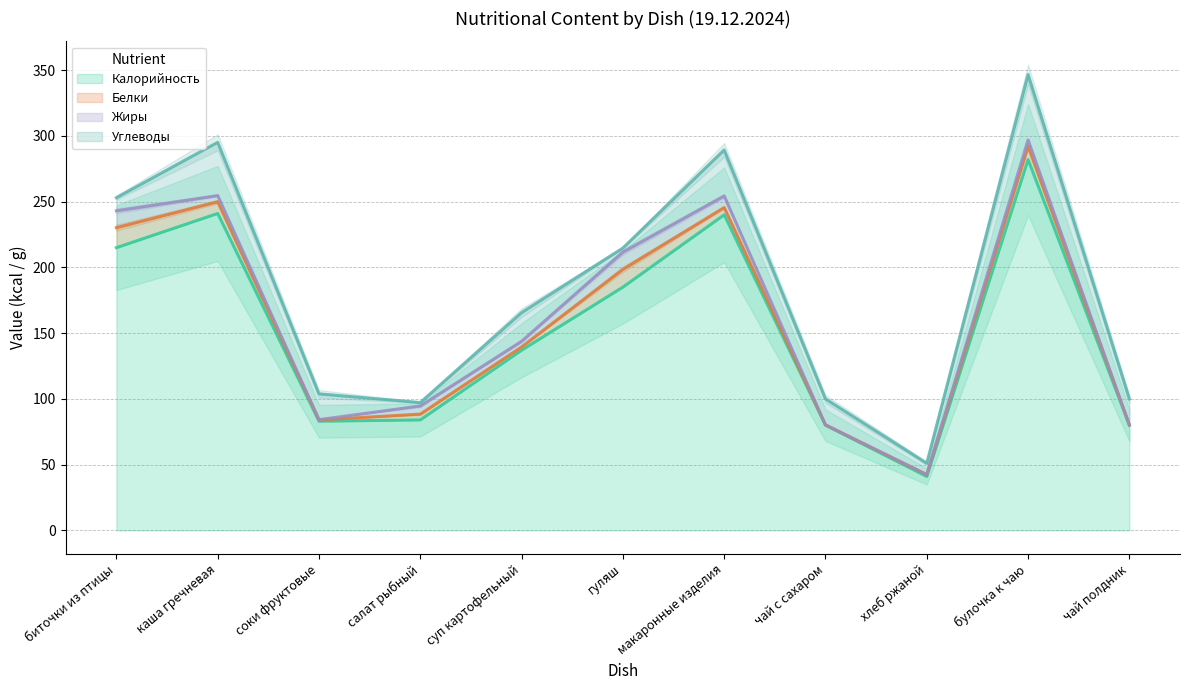

Where is Калорийность nearest to the value 161?

суп картофельный